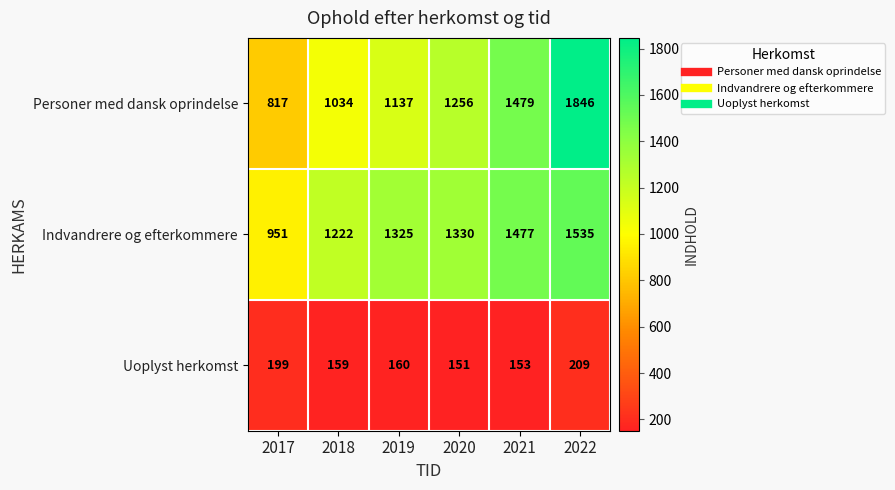

Which series has the largest range (max minus min)?

Personer med dansk oprindelse